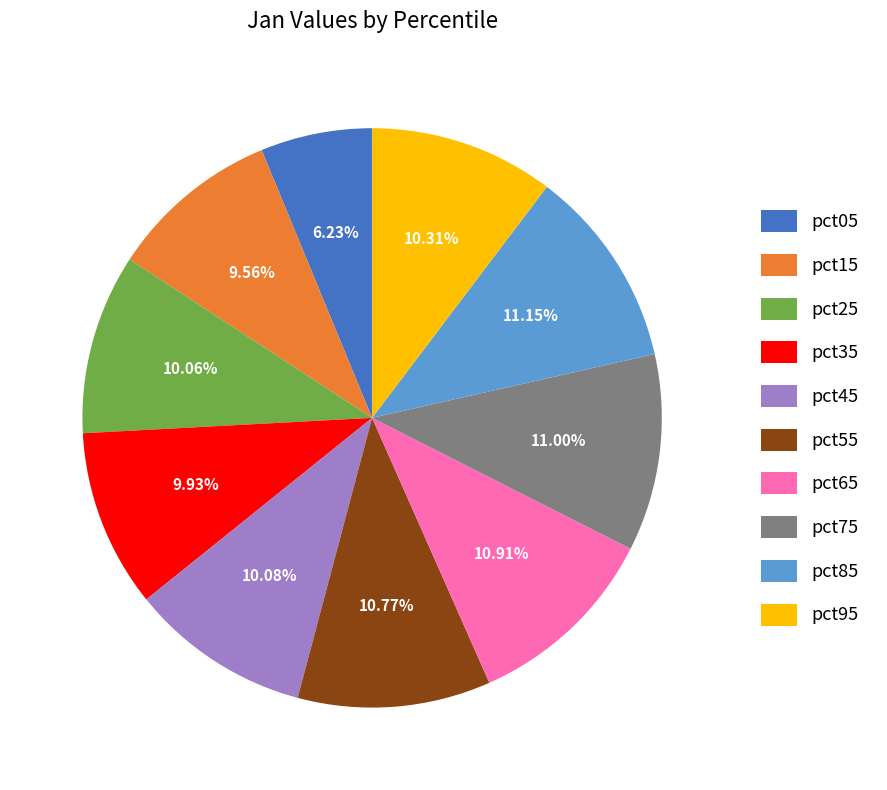

To the nearest percent, what percentage of the pie is pct85?

11%